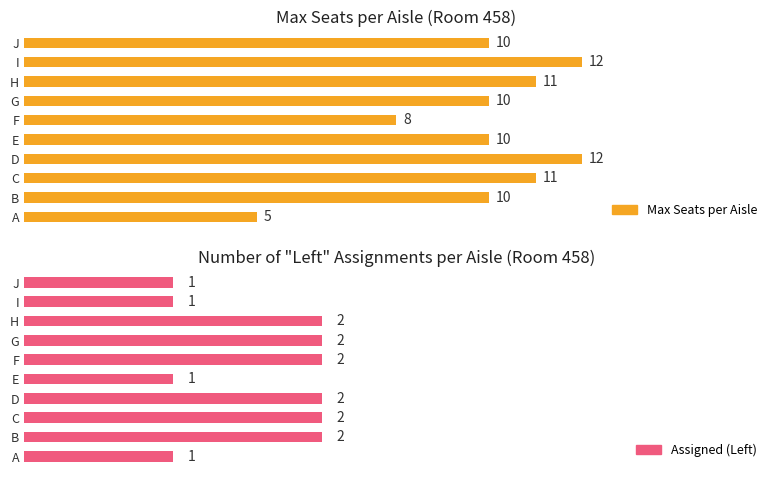

Reading left to right, list all the values displayed in this chart.

Max Seats per Aisle: 5	10	11	12	10	8	10	11	12	10
Assigned (Left): 1	2	2	2	1	2	2	2	1	1